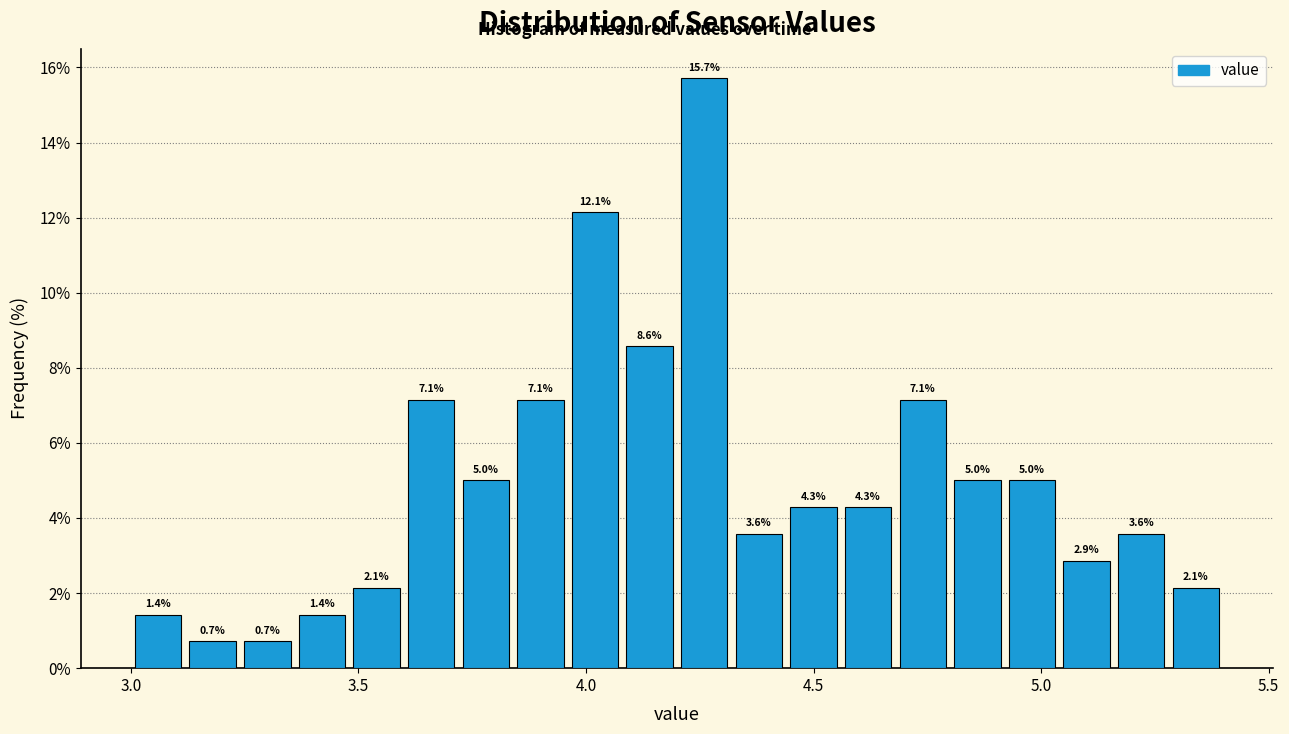

Around what value on the x-axis is the tallest bar? Give the approximate position of its centre, as read against the axis.

4.25